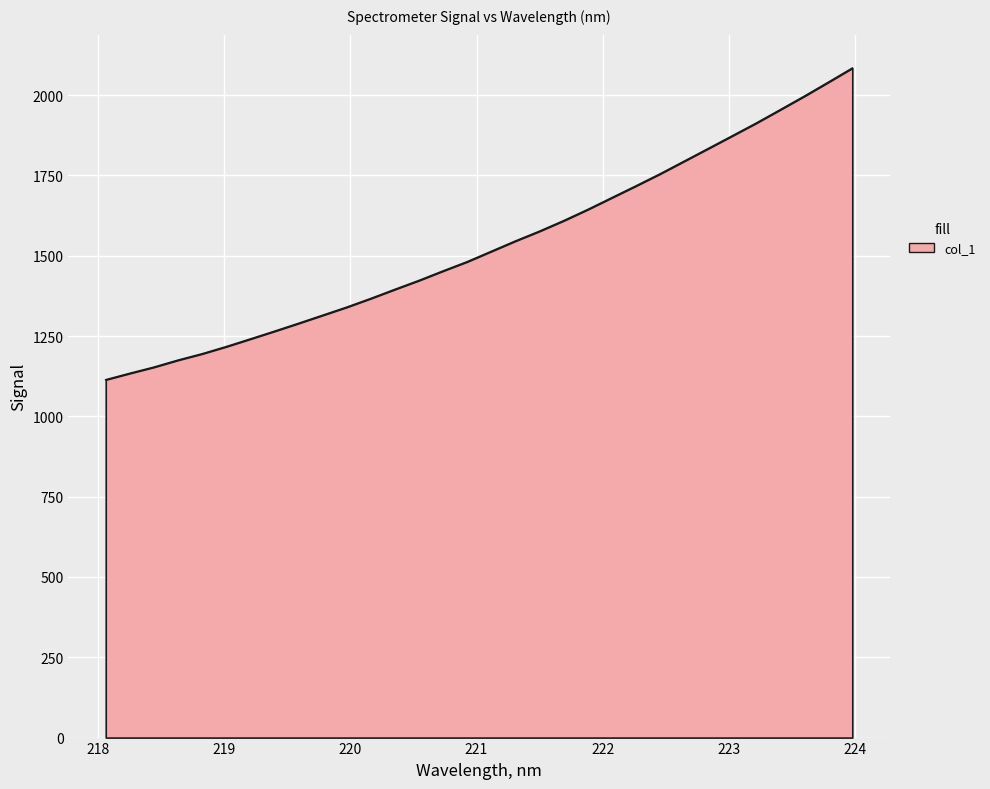

What is the minimum value shown in the chart?

1113.9